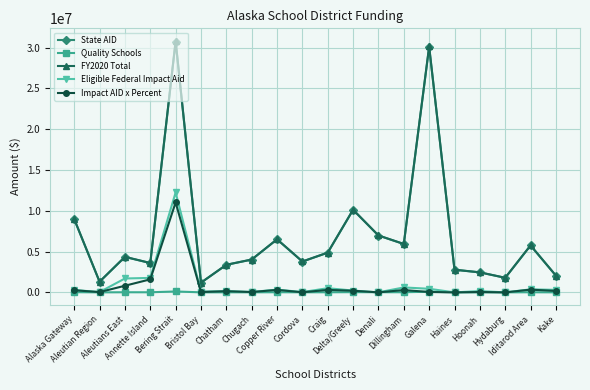

What is the difference between the highest and lowest values at Hydaburg?

1792024